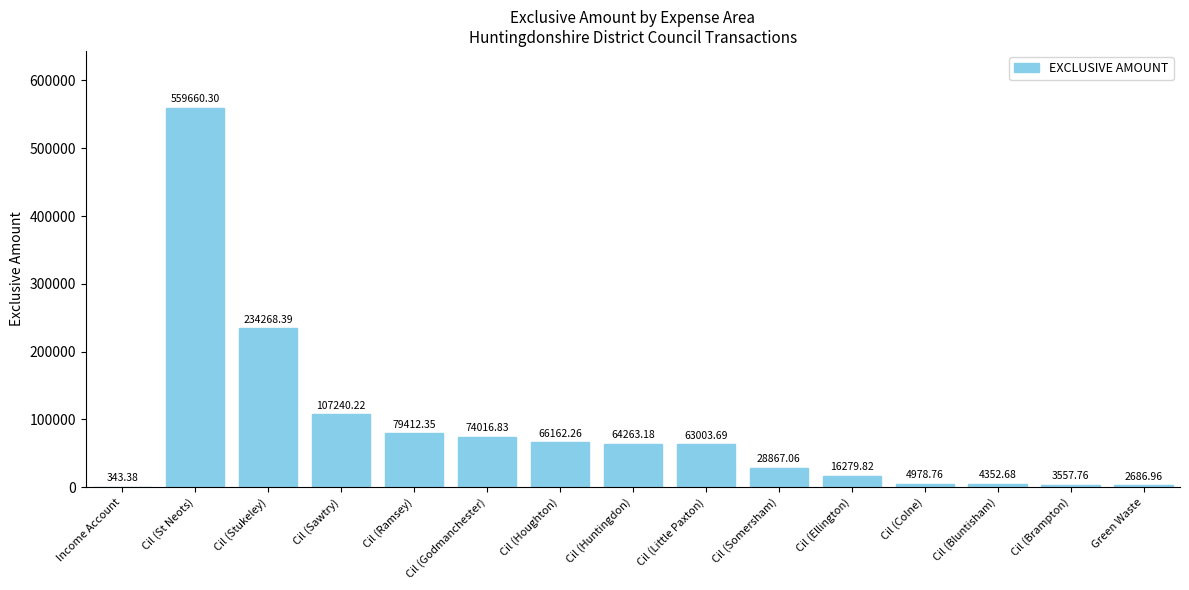

What is the sum of the values at Cil (Brampton) and Cil (Ramsey)?

82970.1